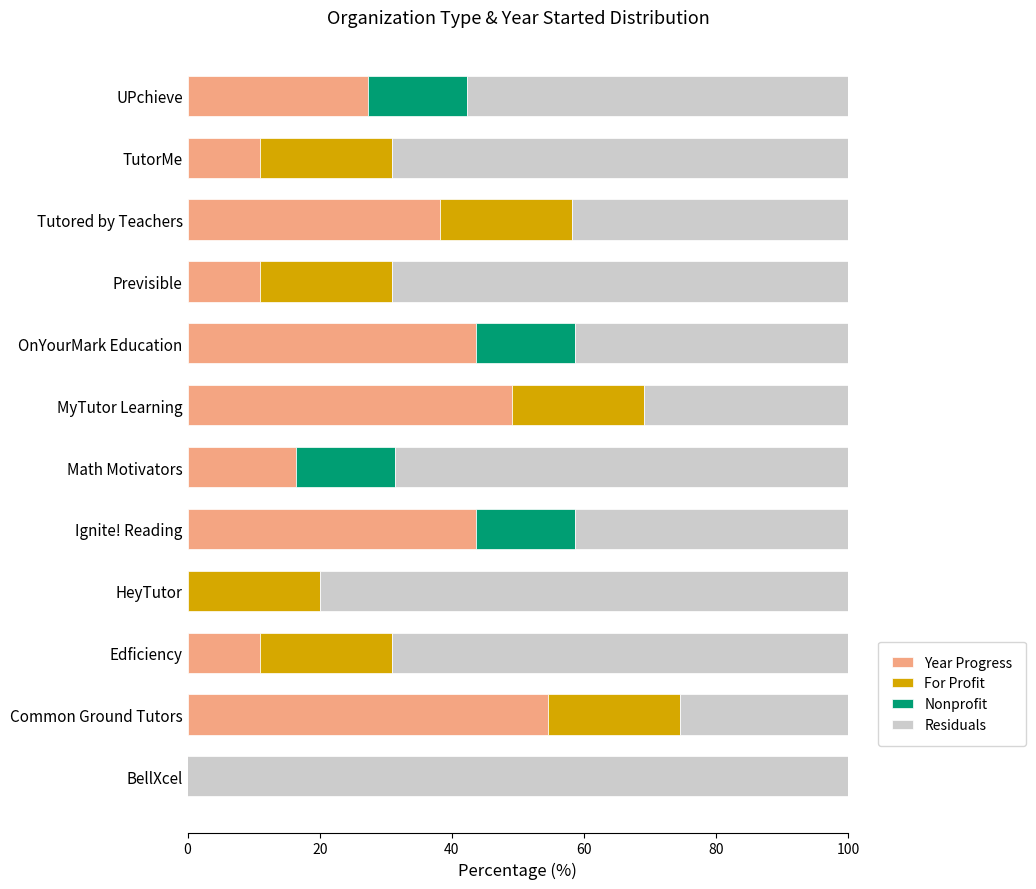

What are all the series names shown in the legend?

Year Progress, For Profit, Nonprofit, Residuals